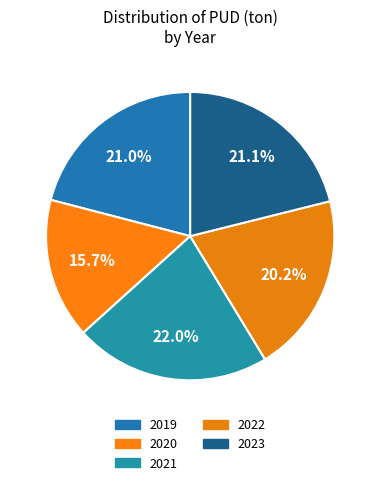

What is the change in value from 2022 to 2023?

+261.4